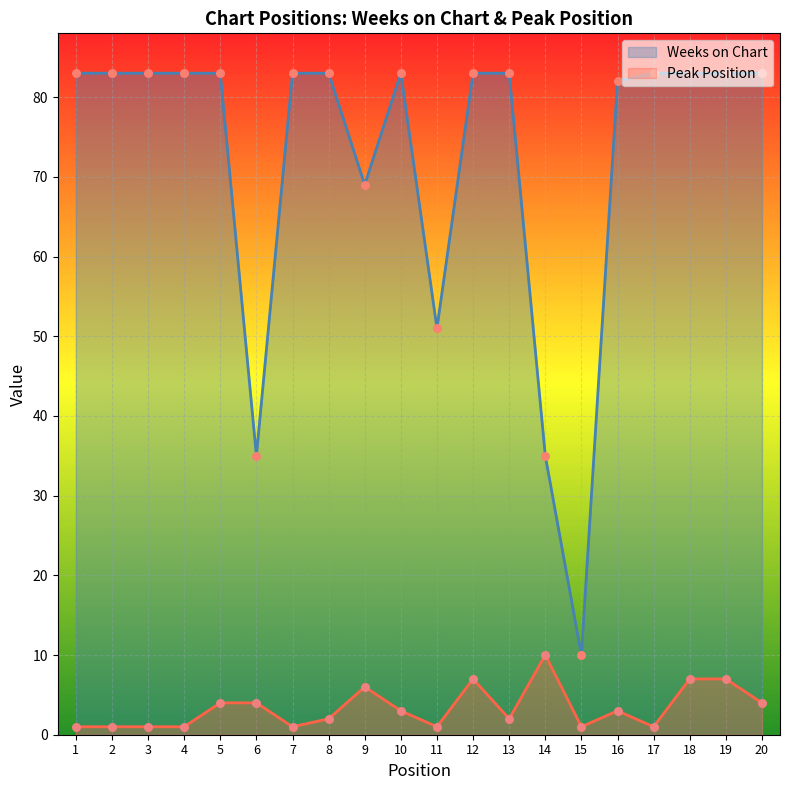

Which series has the largest Y range (max minus min)?

Weeks on Chart